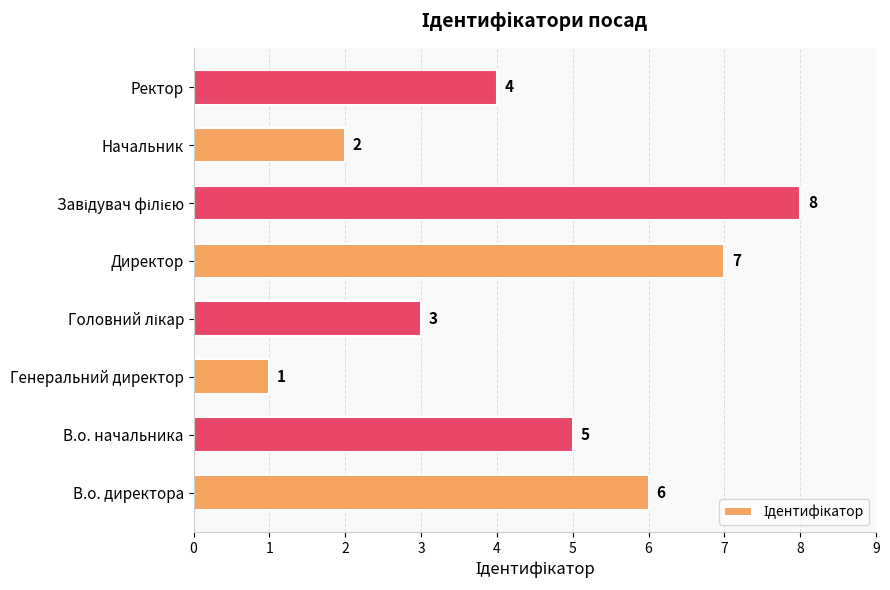

Where is the data nearest to the value 4?

Ректор